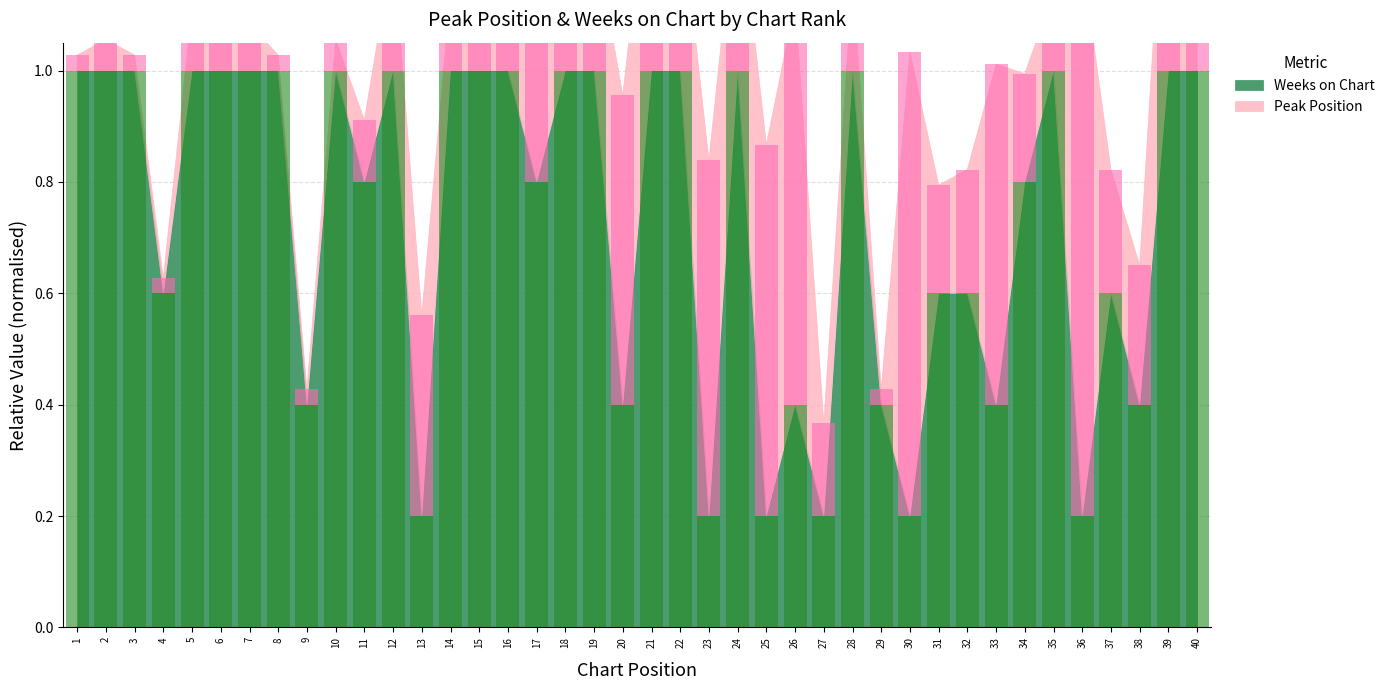

Which series changed the most between 28 and 32?

Weeks on Chart